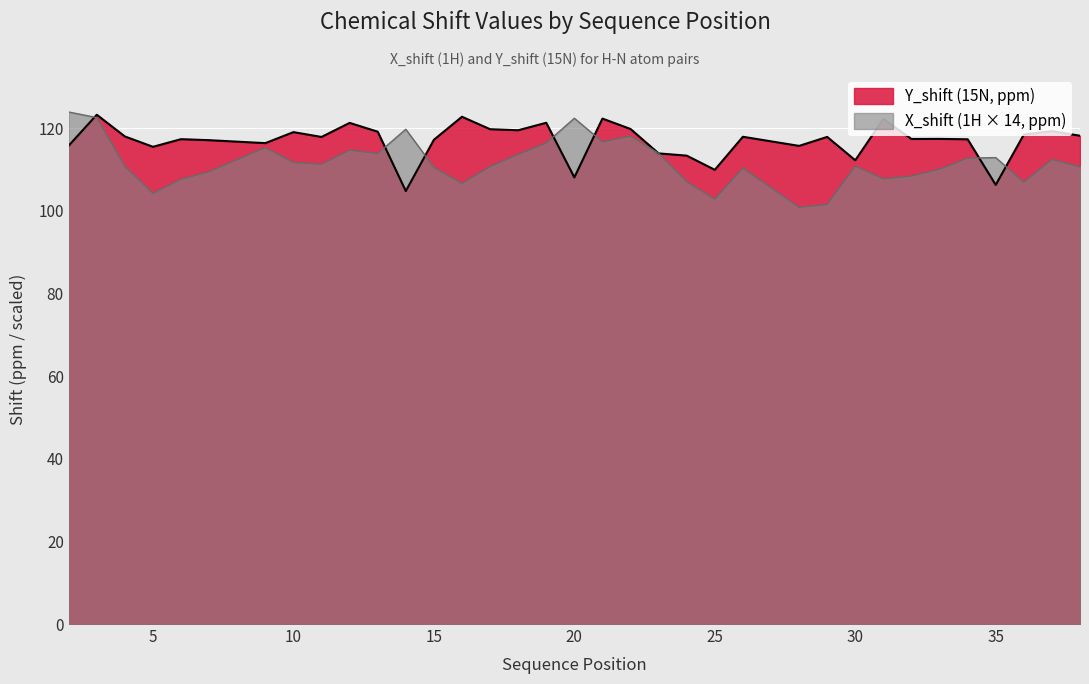

True or false: X_shift has more than 0 points higher than both neighbors.

True